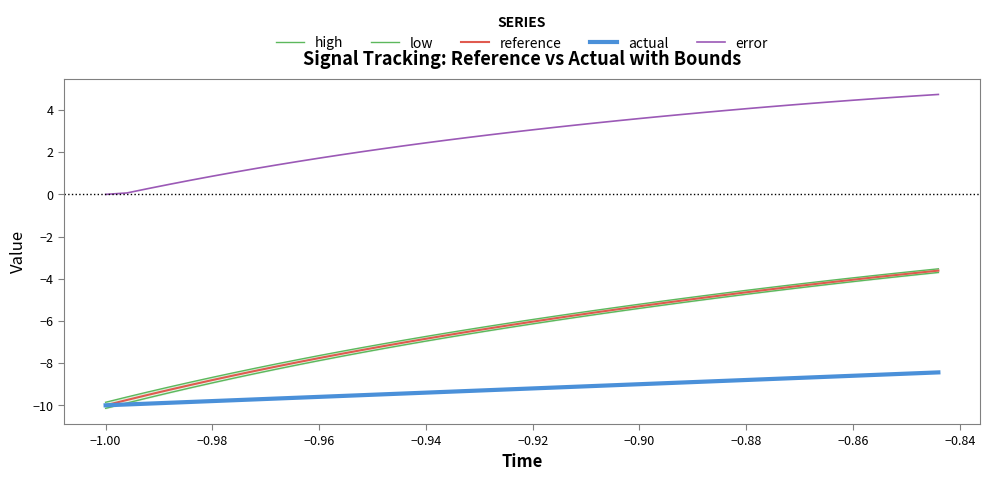

True or false: reference has a value of -3.1 at −0.94.

False